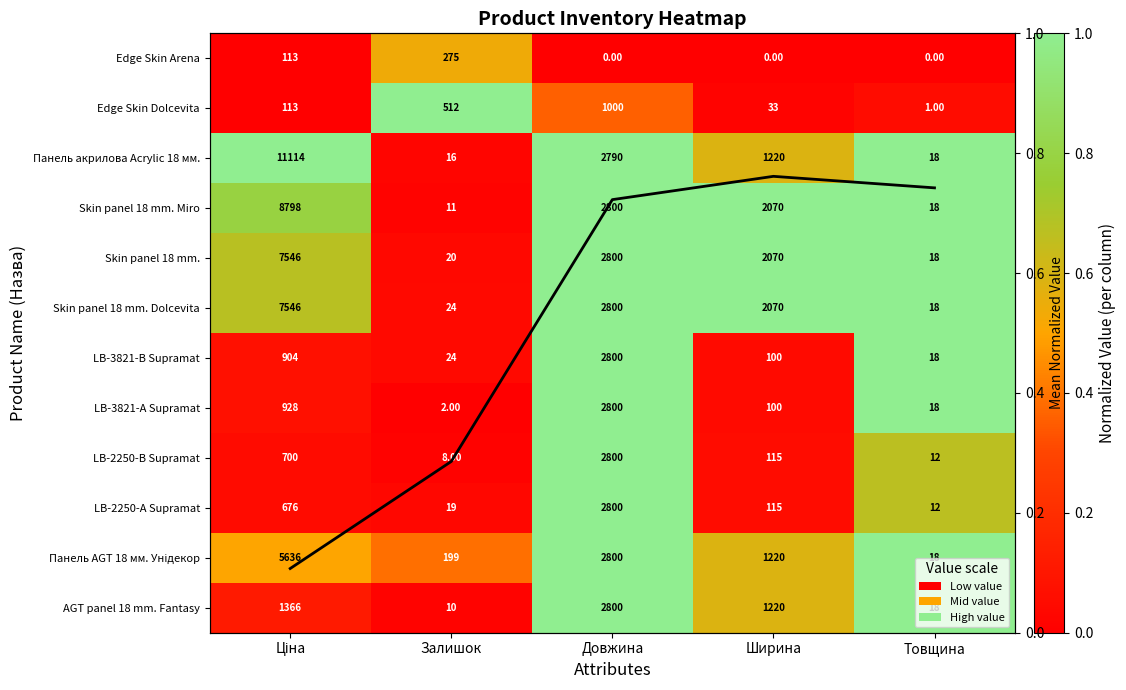

The Edge Skin Dolcevita series shows 1.0 at Залишок. True or false?

True